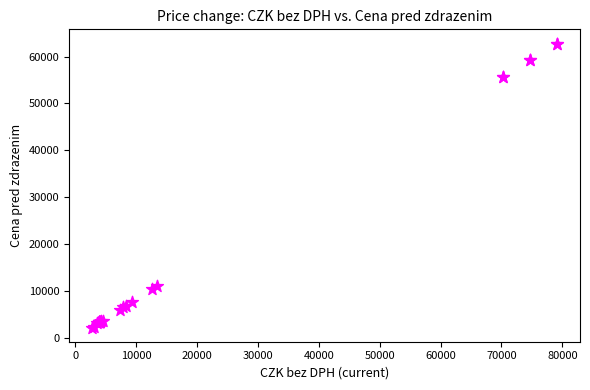

What Y value in the scatter plot is closest to 32517?

11075.8